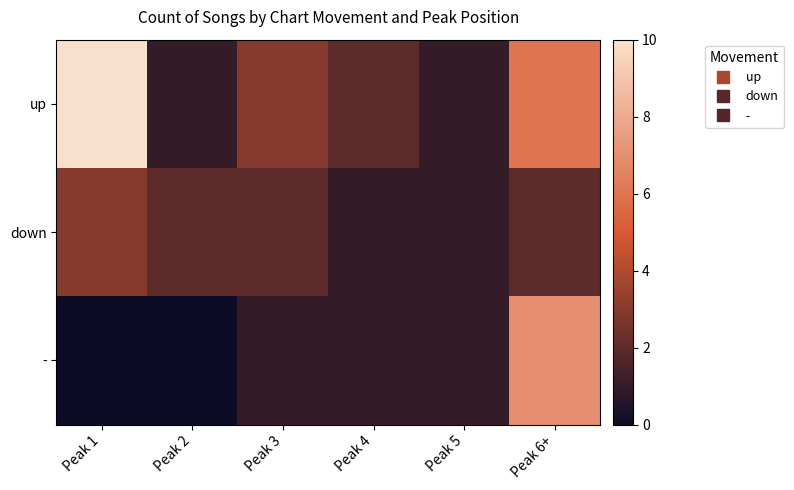

Which has a higher value, Peak 3 or Peak 4?

Peak 3